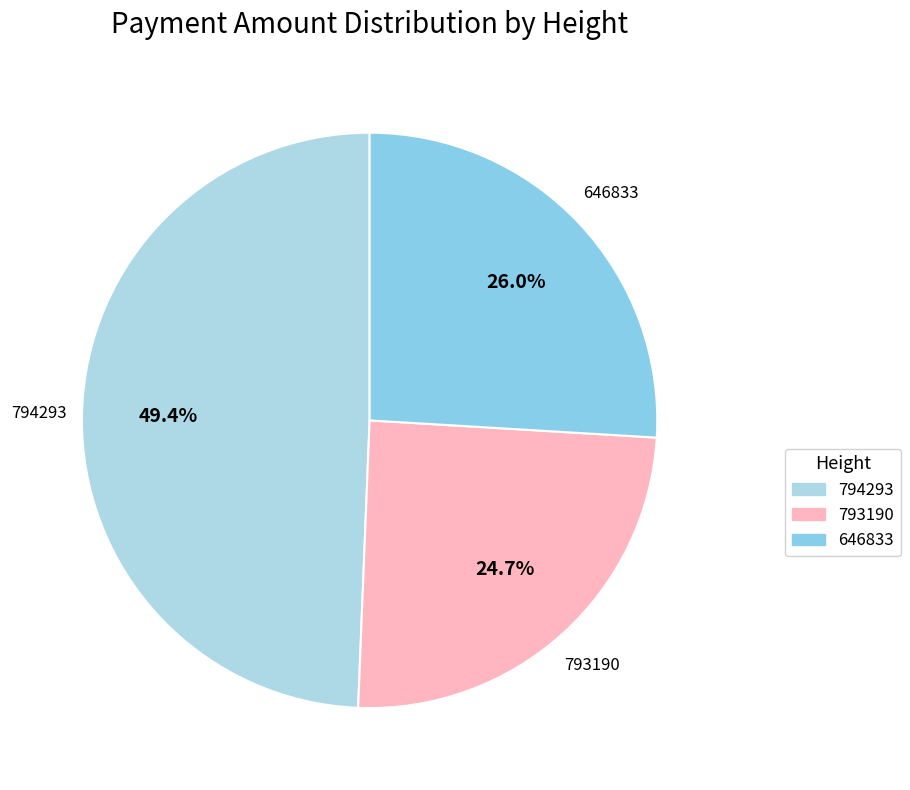

How many slices are in this pie chart?

3